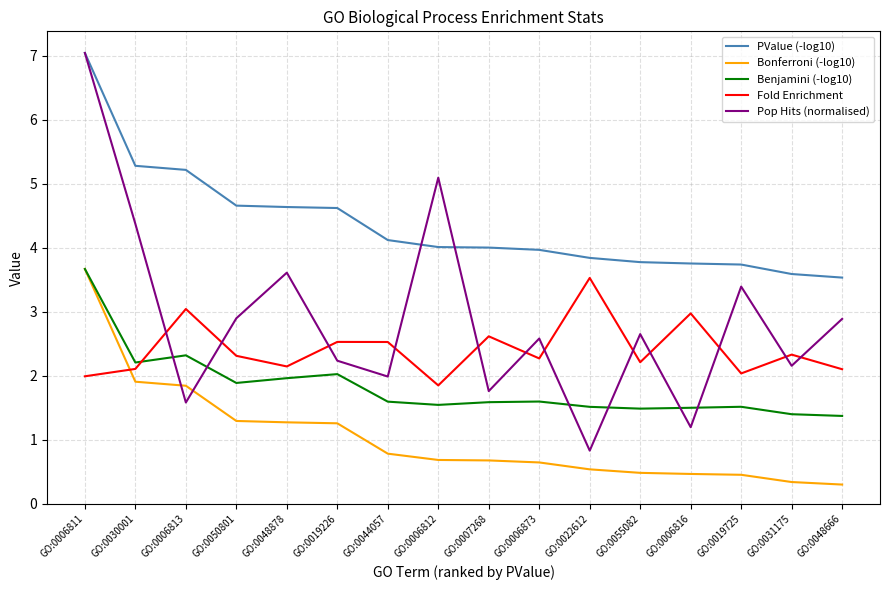

Which series changed the most between GO:0030001 and GO:0031175?

Pop Hits (normalised)